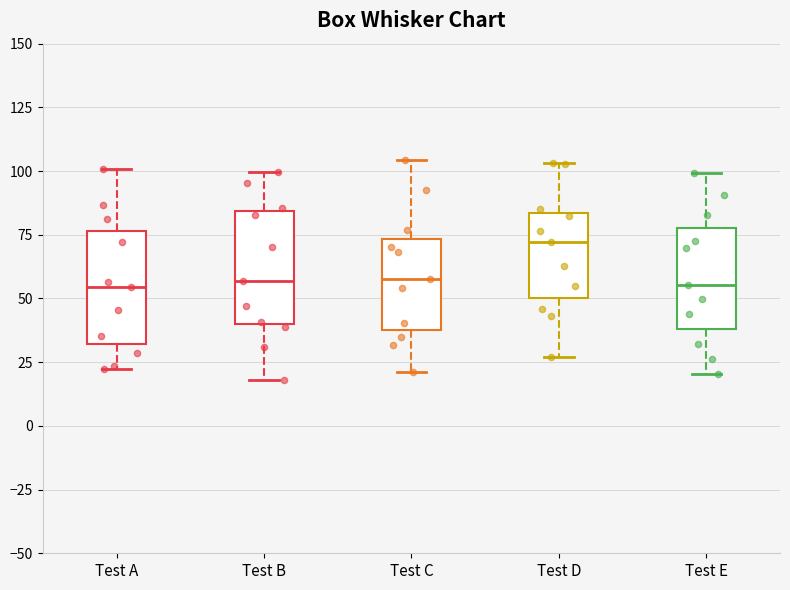

Where does the lower whisker of the box for Test B end on the y-axis? The values are not printed on the chart, so give them approximately, as read against the axis.

20